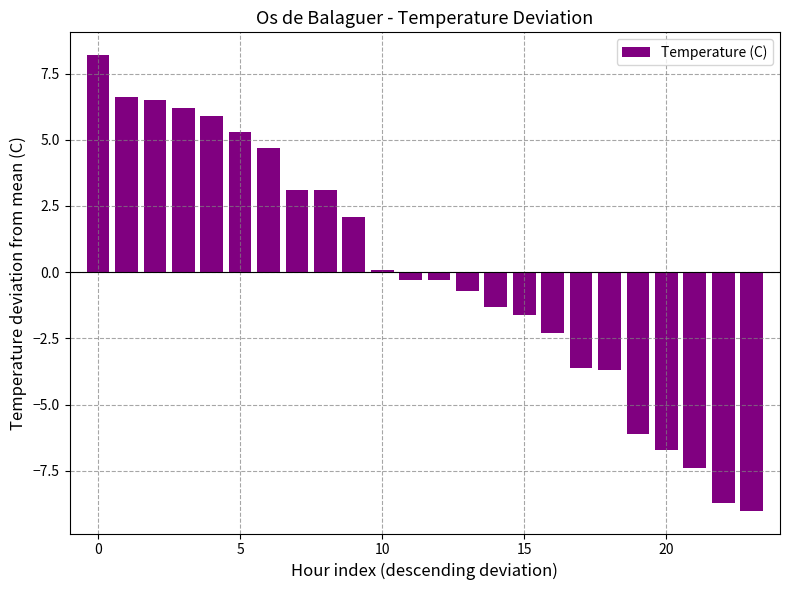

What is the difference between the maximum and minimum values?

17.2